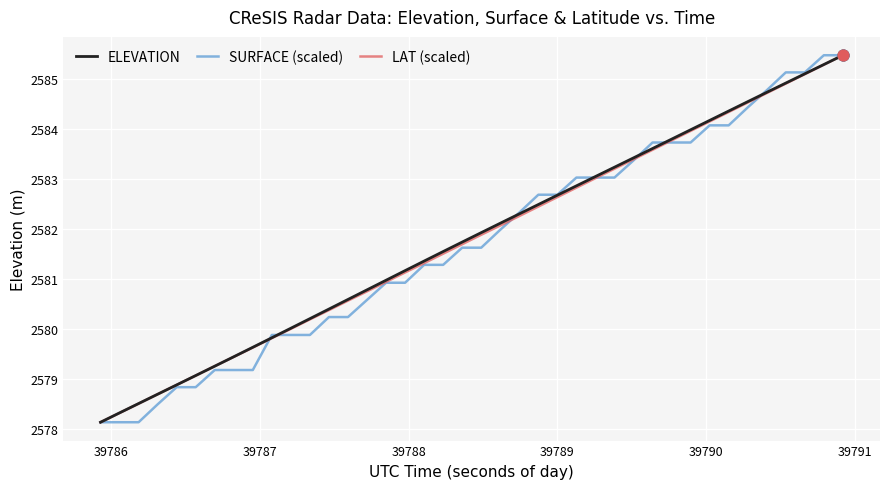

What is the minimum value shown in the chart?

2578.1